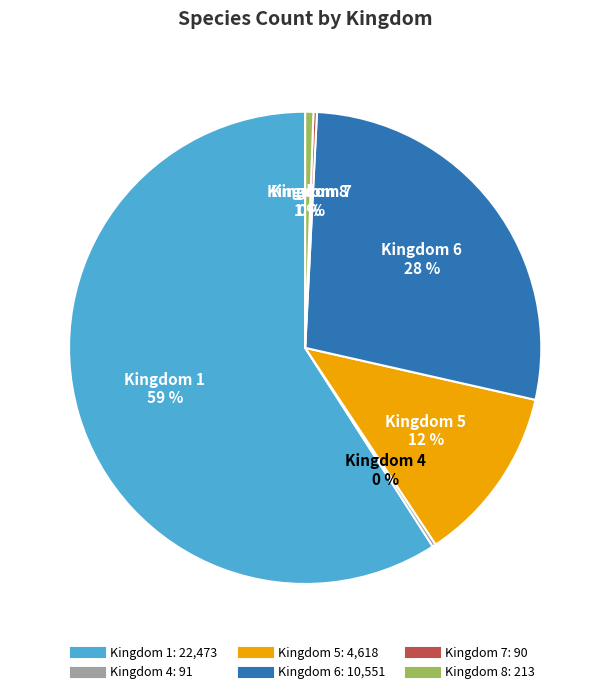

To the nearest percent, what is the difference between the largest and smallest slice percentages?

59%